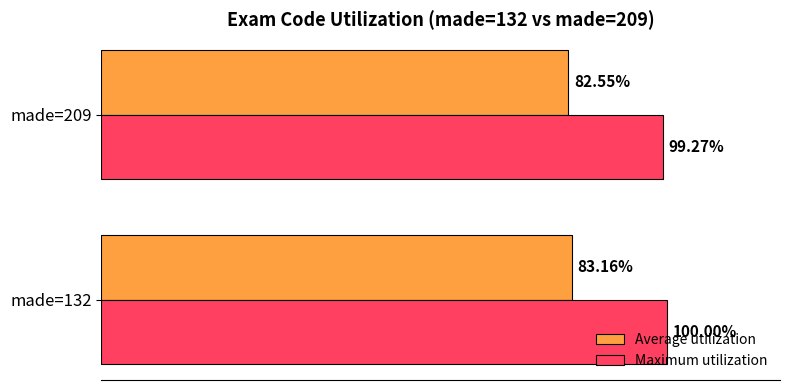

Rank the series at made=132 from highest to lowest value.

Maximum utilization, Average utilization